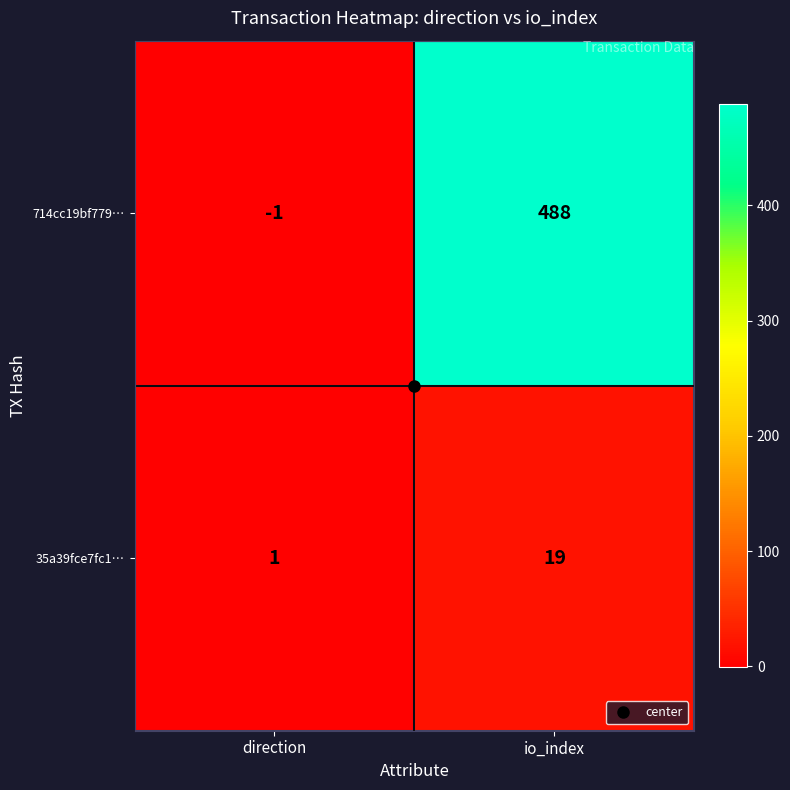

Which series has the largest total across all categories?

714cc19bf779…